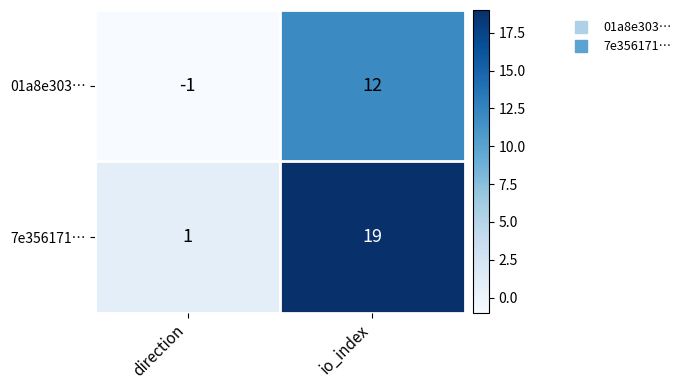

At which label is 7e356171… closest to 10?

direction